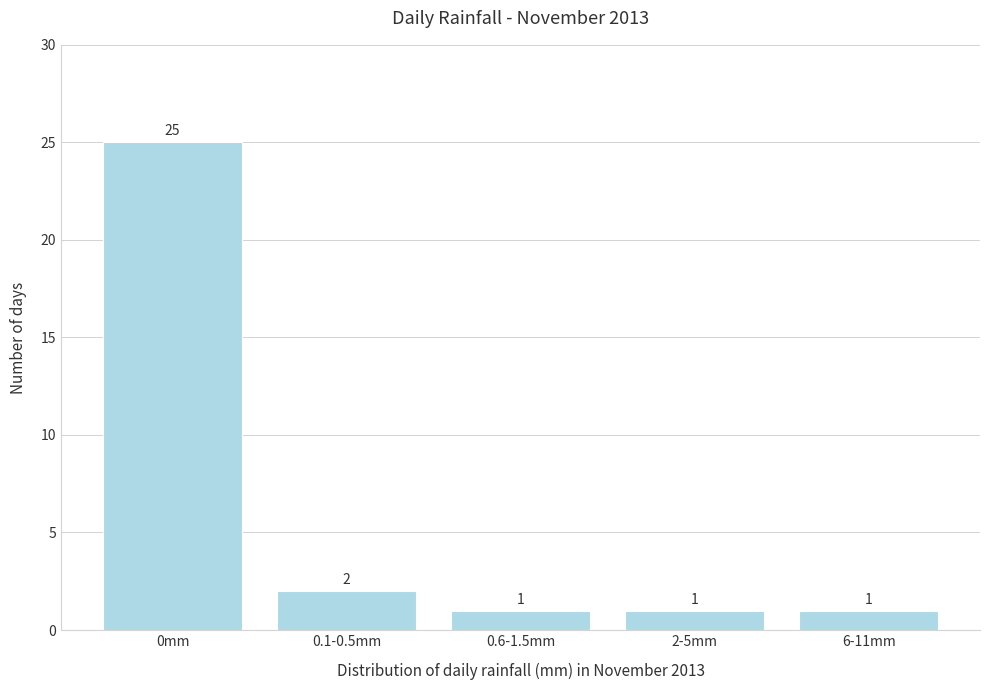

Reading left to right, extract all data points from this chart.

25	2	1	1	1